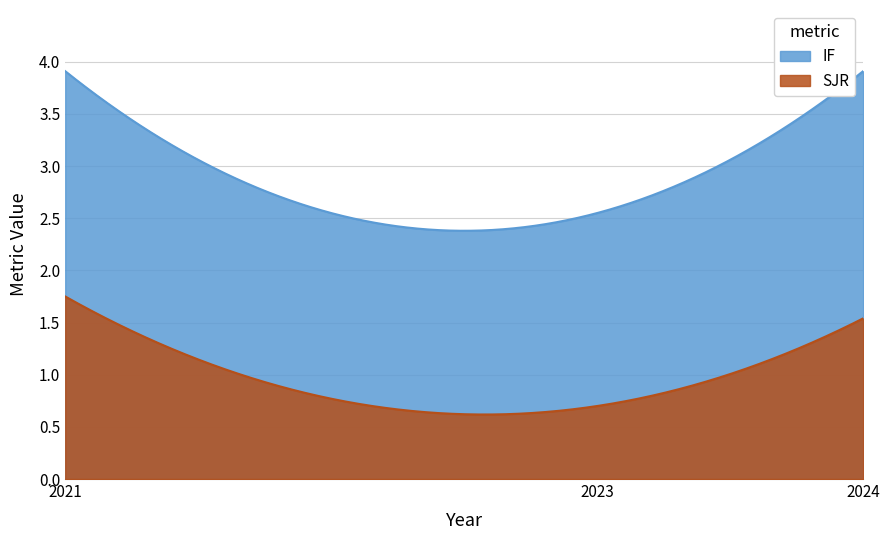

What is the value of the SJR point at the 4th from the left?

0.7